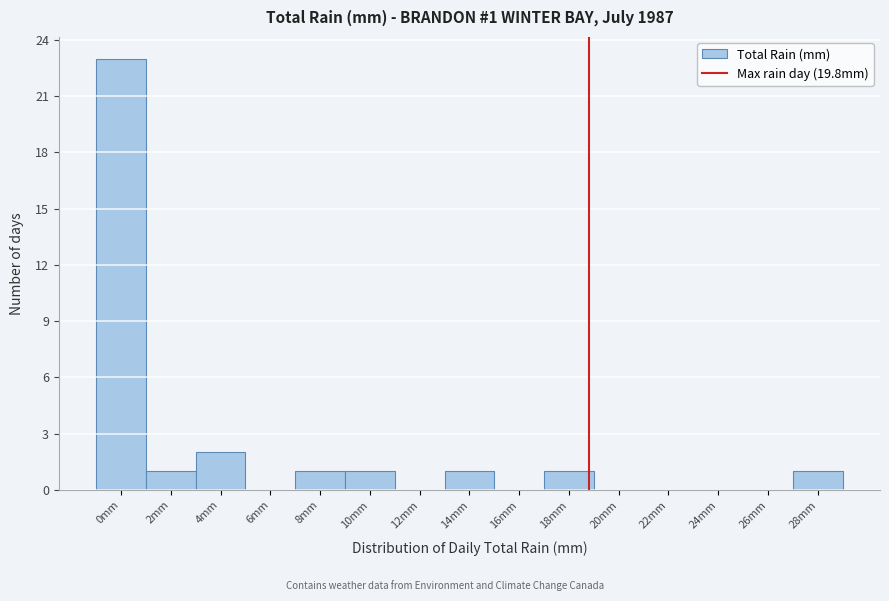

Reading left to right, what are all the values shown in this chart?

0mm=23	2mm=1	4mm=2	6mm=0	8mm=1	10mm=1	12mm=0	14mm=1	16mm=0	18mm=1	20mm=0	22mm=0	24mm=0	26mm=0	28mm=1